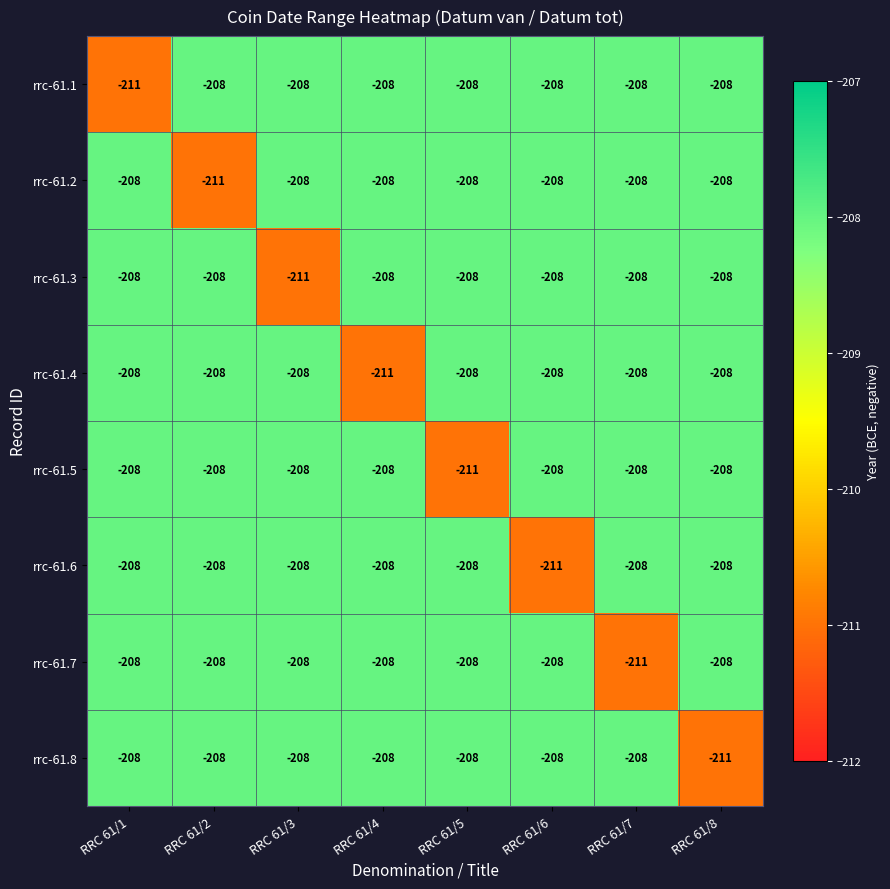

At how many categories does at least one series exceed -210?

8